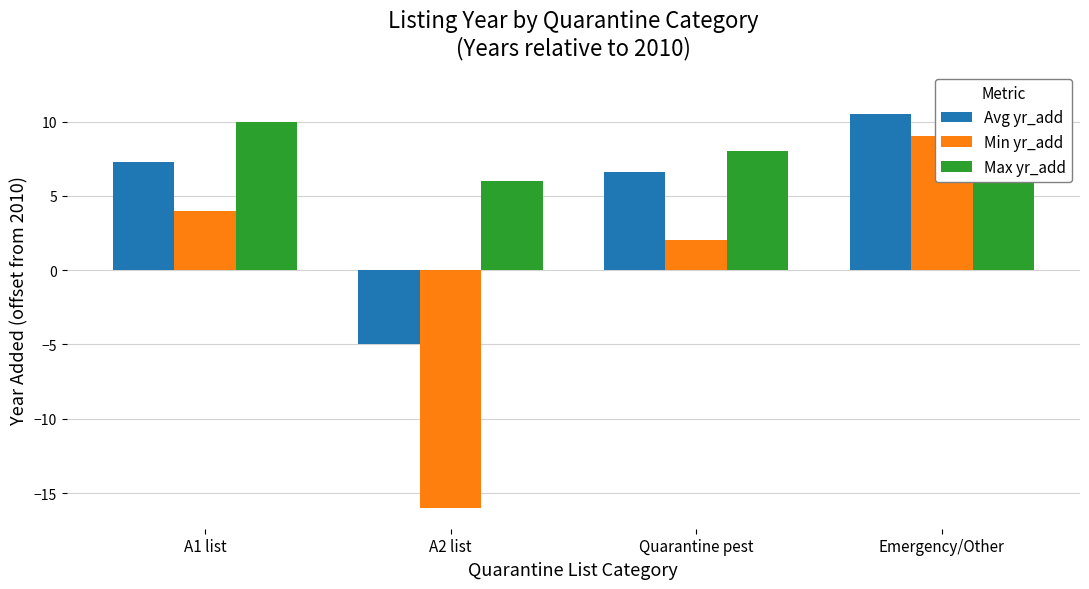

What is the sum of all Min yr_add values?

-1.0